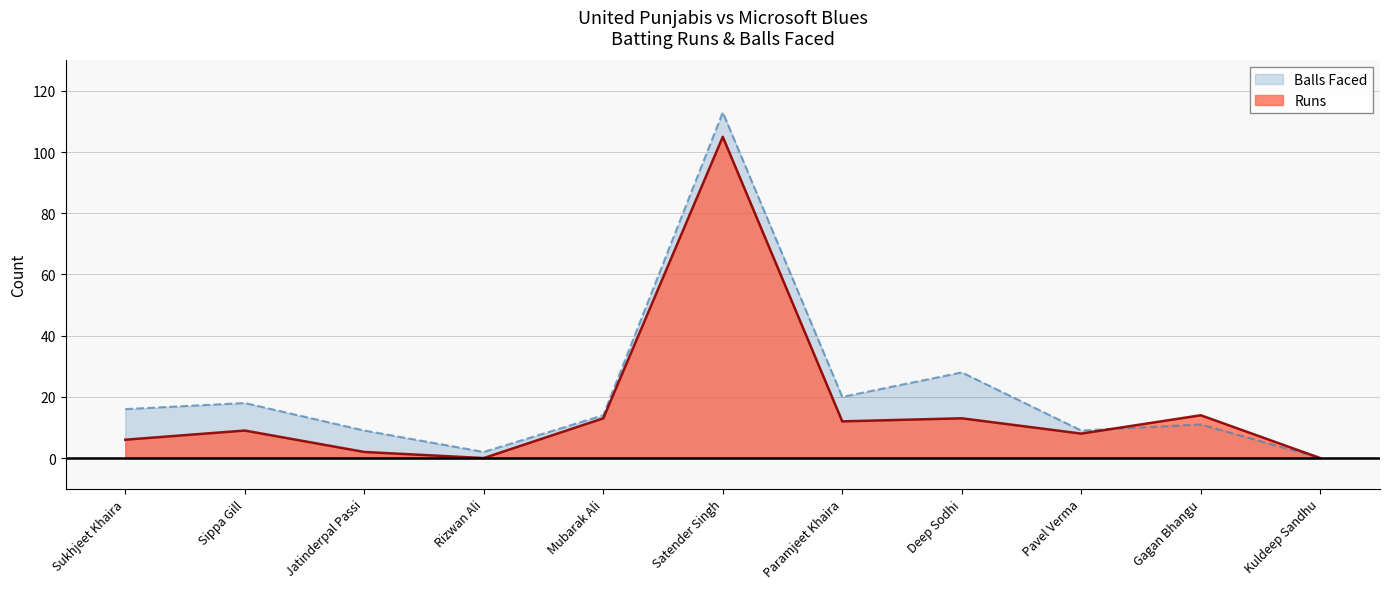

What is the label of the 3rd point from the left?

Jatinderpal Passi